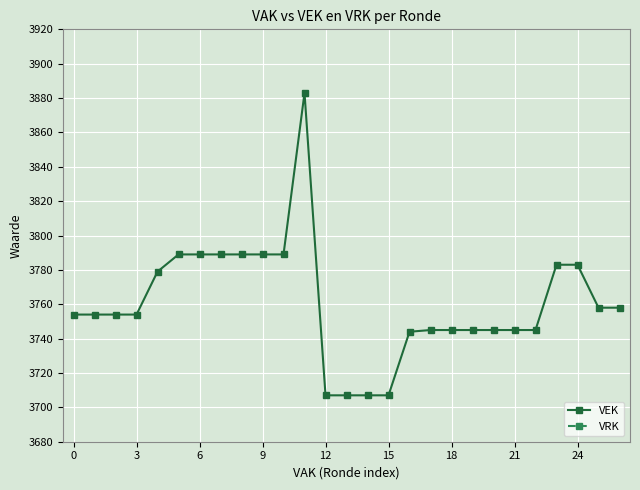

Is this an area chart (filled region under the line)?

No